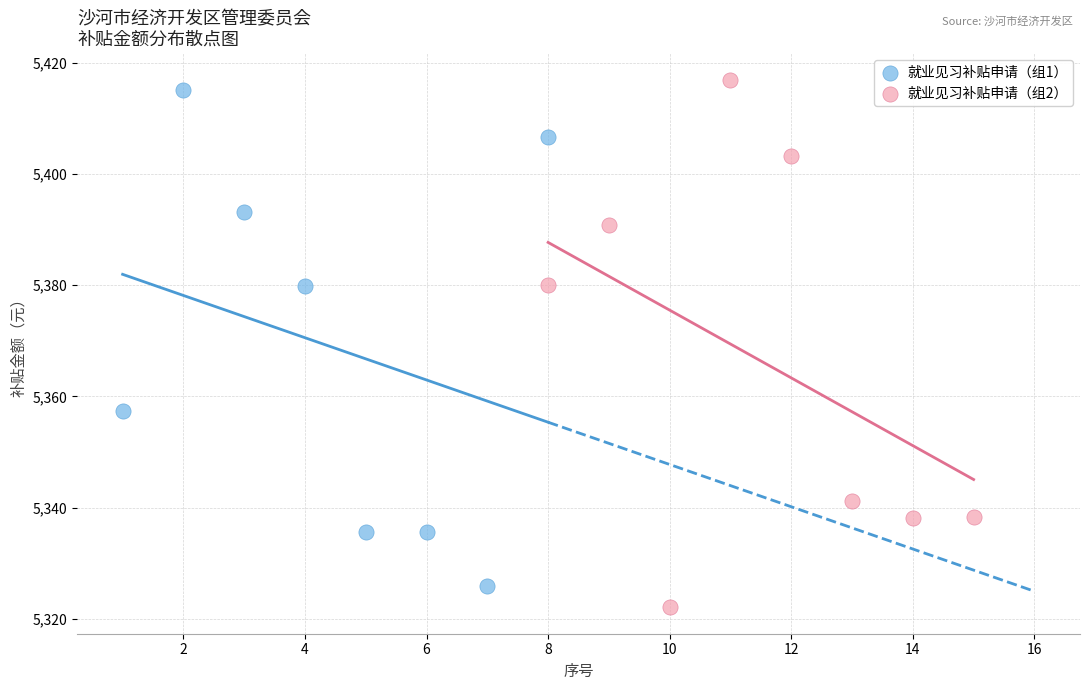

Which series has the widest spread of Y values?

就业见习补贴申请（组2）